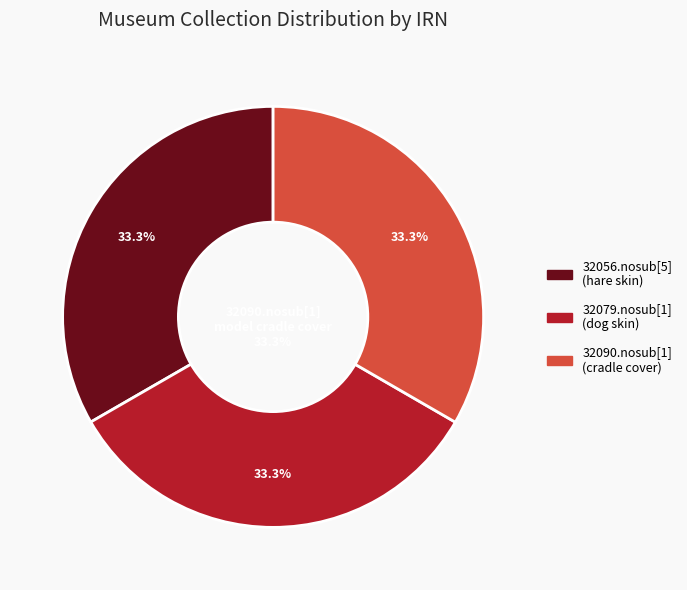

How many slices are in this pie chart?

3